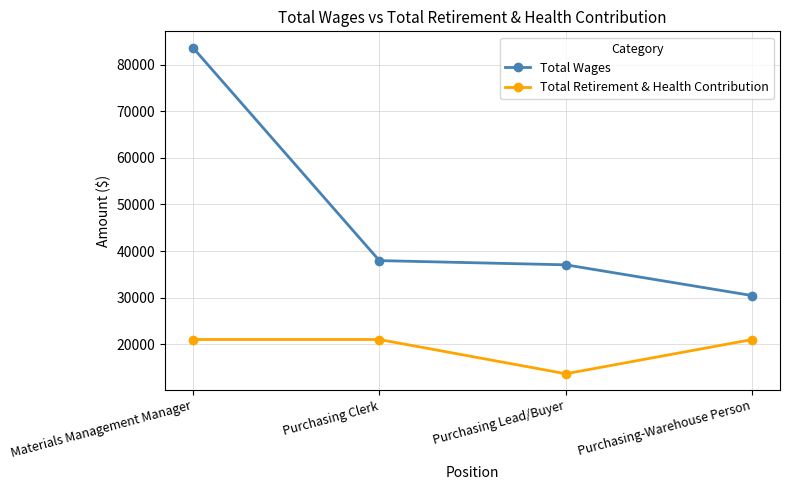

Rank the categories by Total Wages value from highest to lowest.

Materials Management Manager, Purchasing Clerk, Purchasing Lead/Buyer, Purchasing-Warehouse Person